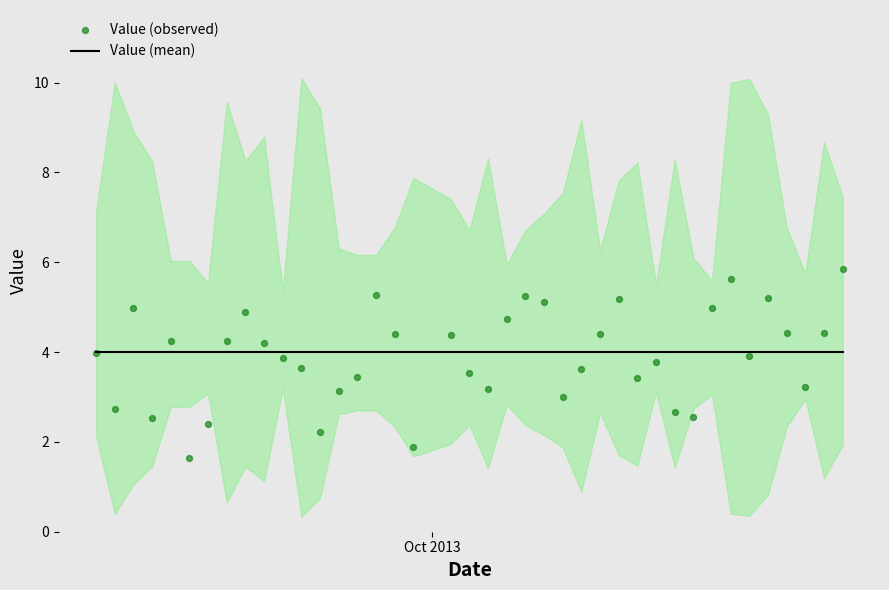

Which series contains the highest Y value?

Value (observed)